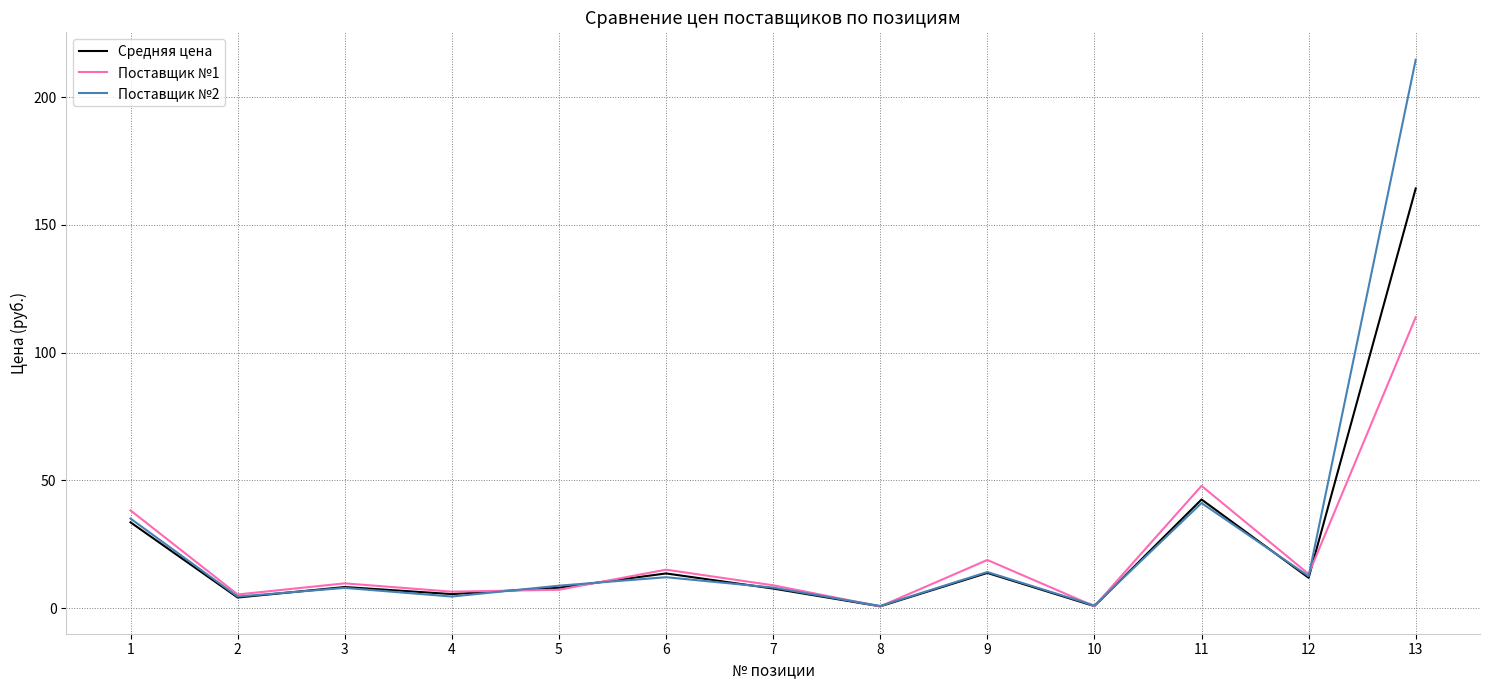

True or false: Поставщик №1 has a value of 0.8 at 10.

True